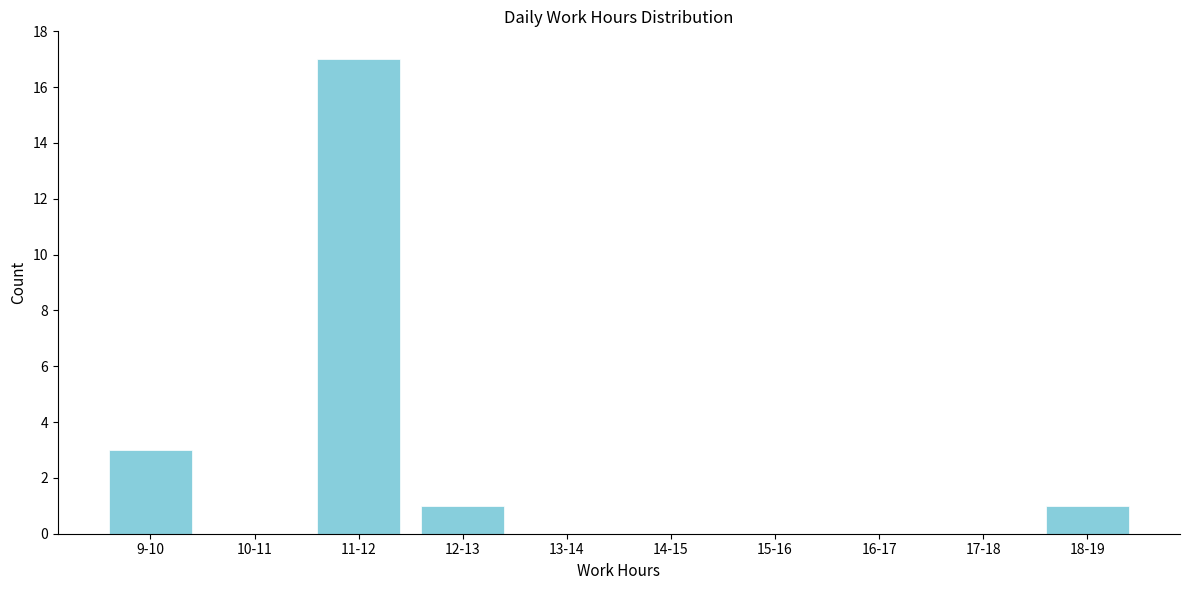

Reading left to right, transcribe all the data shown in this chart.

9-10=3	10-11=0	11-12=17	12-13=1	13-14=0	14-15=0	15-16=0	16-17=0	17-18=0	18-19=1